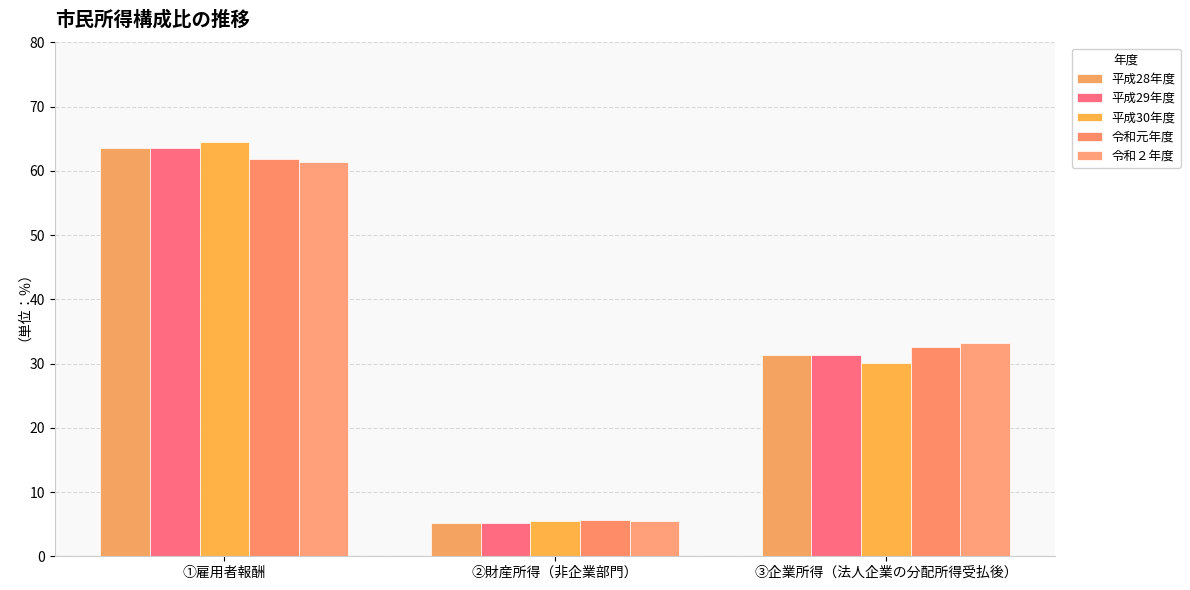

What is the average value of the 令和２年度 series?

33.3